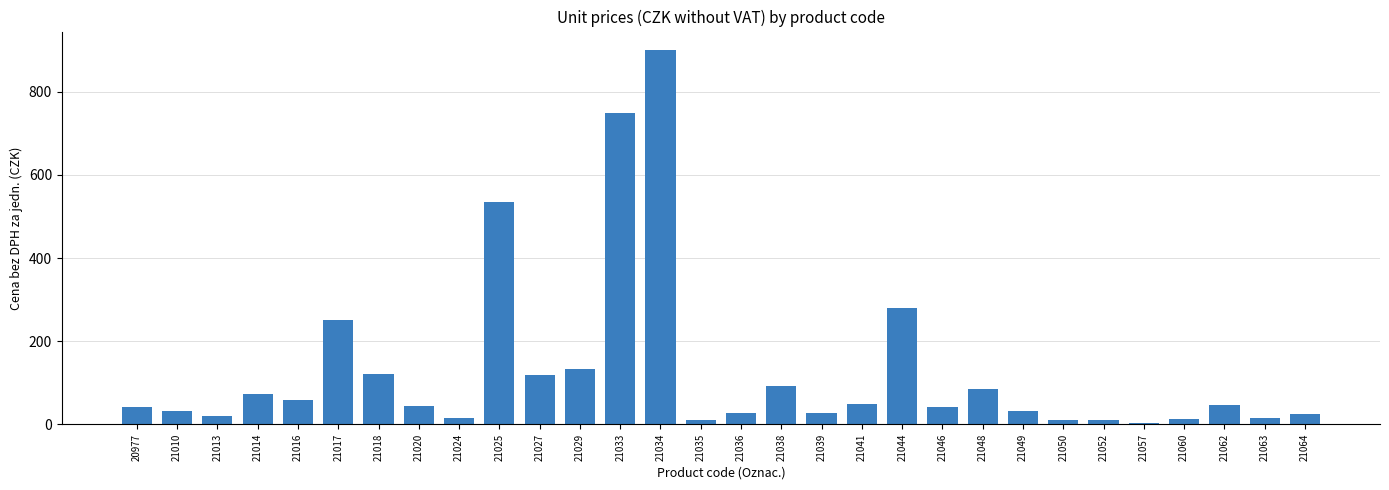

Does the chart contain stacked bars?

No